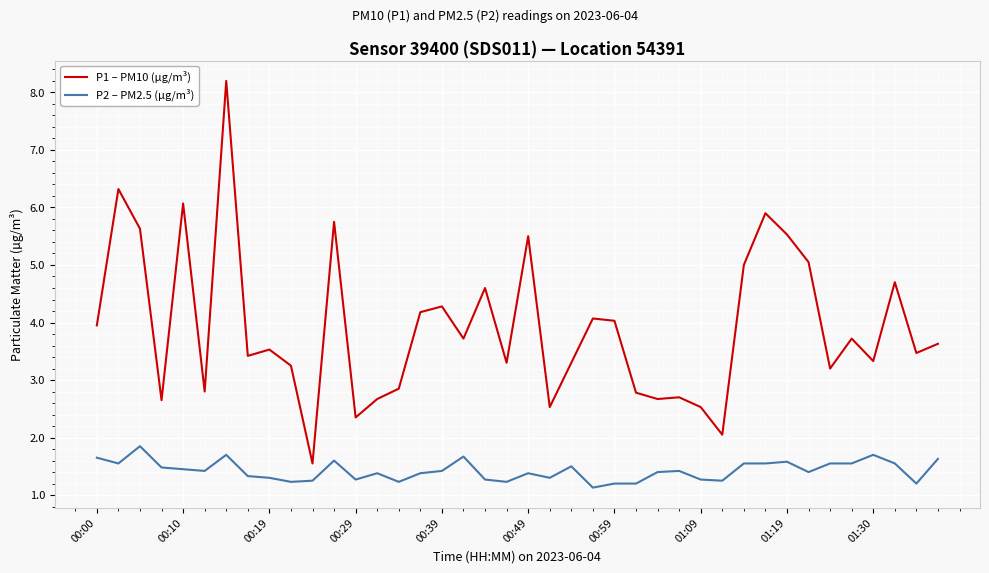

True or false: P2 – PM2.5 (µg/m³) and P1 – PM10 (µg/m³) intersect in this chart.

False